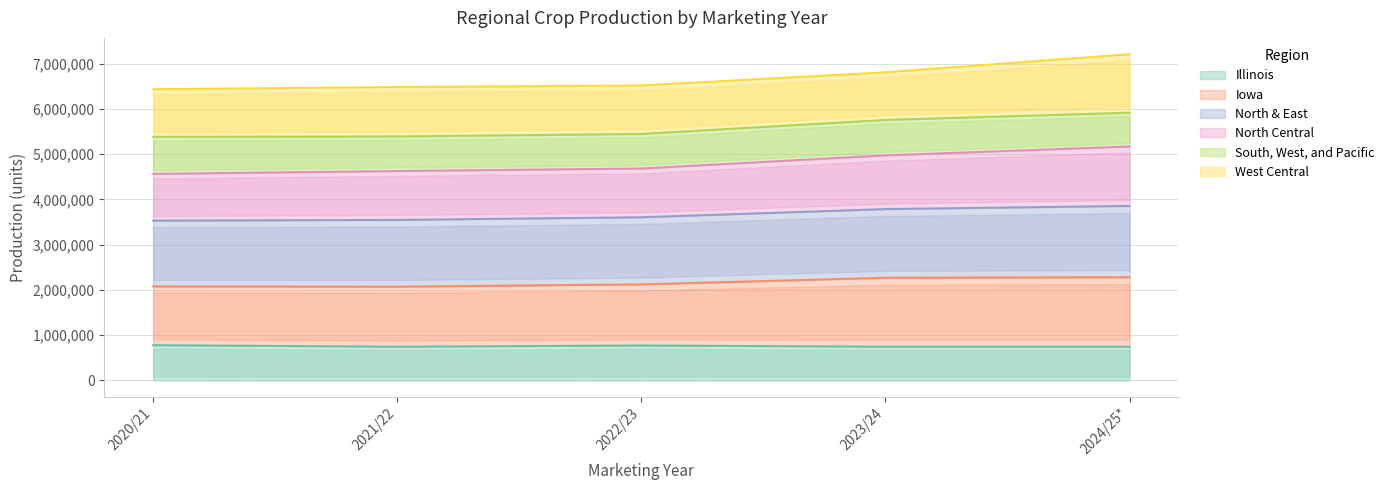

What is the maximum value for Illinois?

777242.2